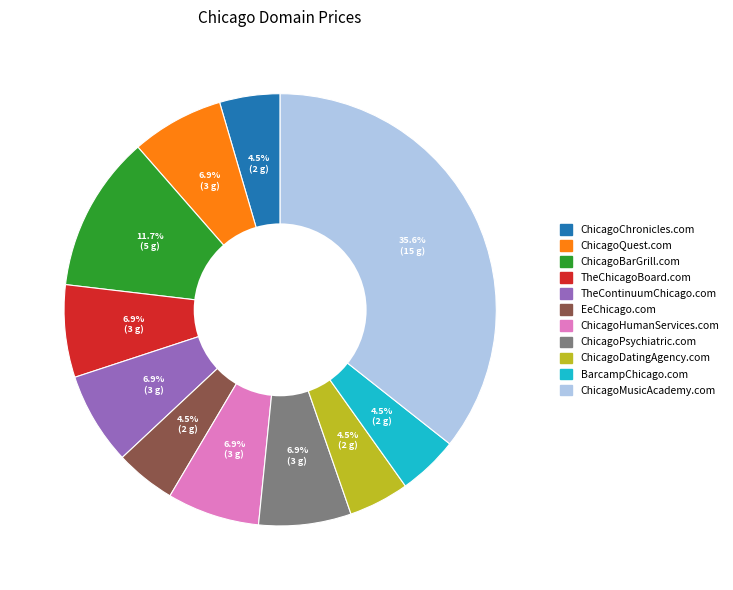

Is the sum of TheChicagoBoard.com and ChicagoChronicles.com greater than half?

No